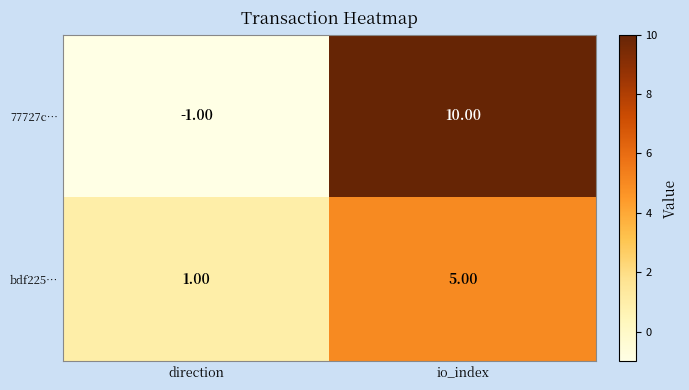

List the labels in order of bdf225… value, smallest first.

direction, io_index